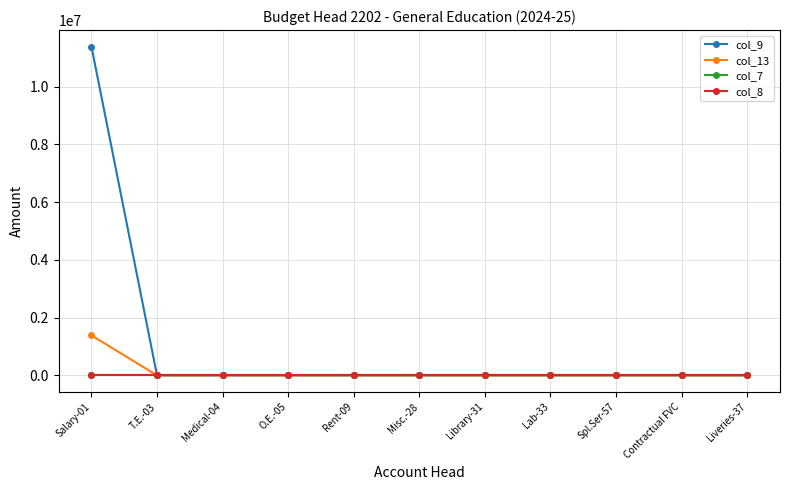

Which series has the widest spread of values?

col_9